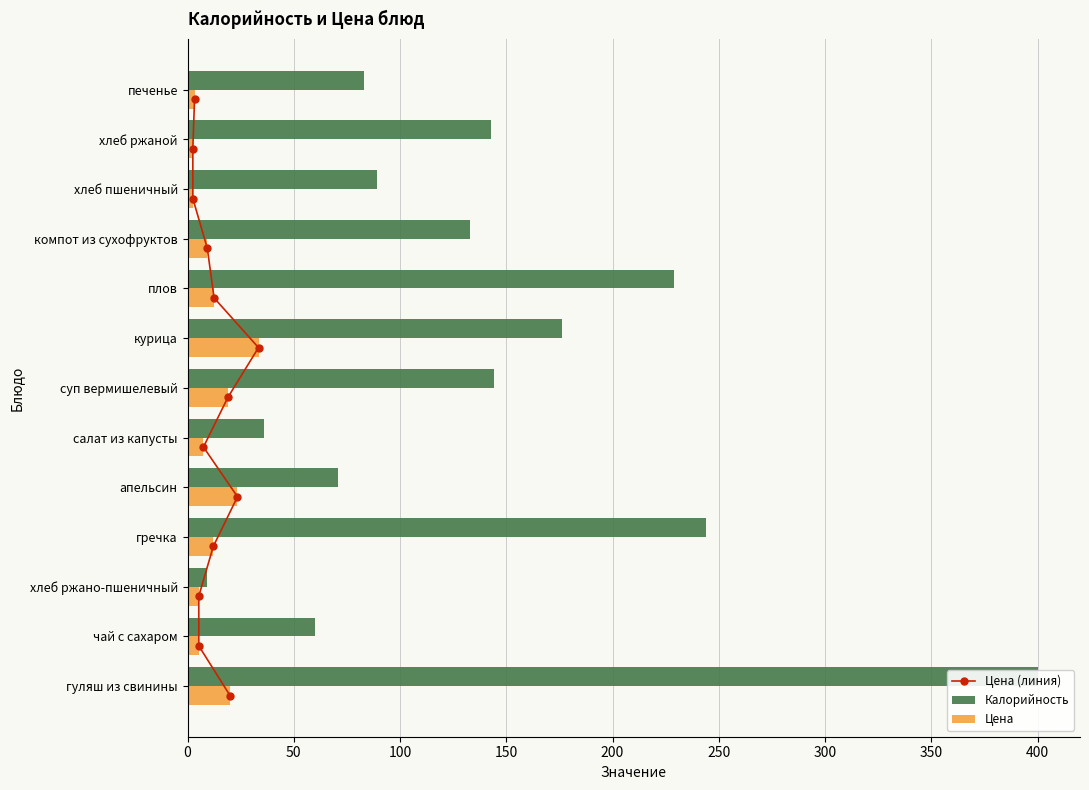

Which series has the largest total across all categories?

Калорийность